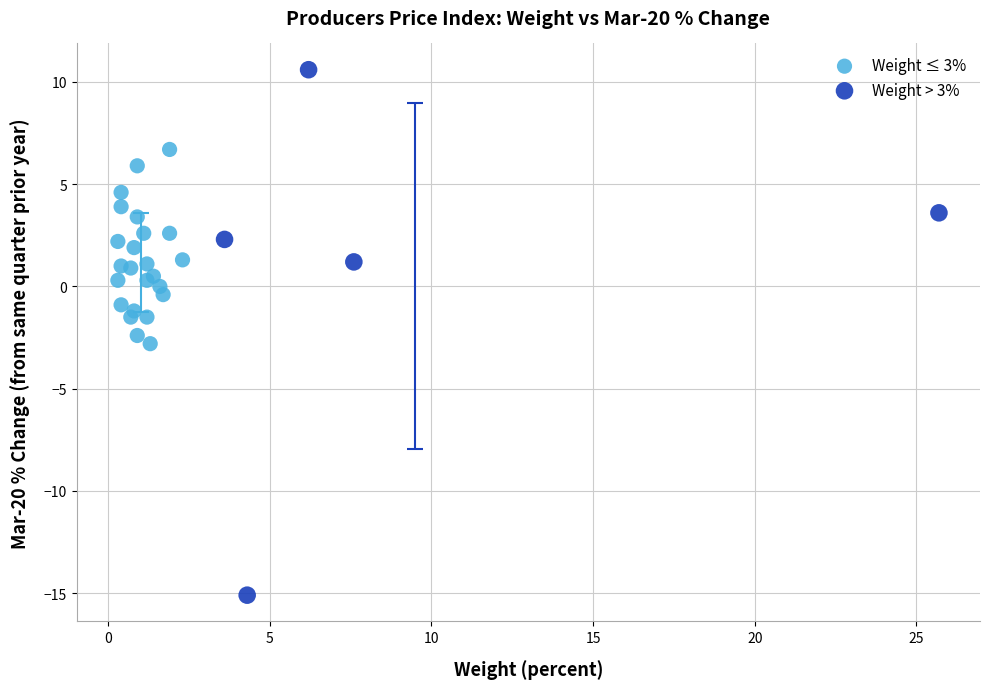

Which series has the widest spread of Y values?

Weight > 3%